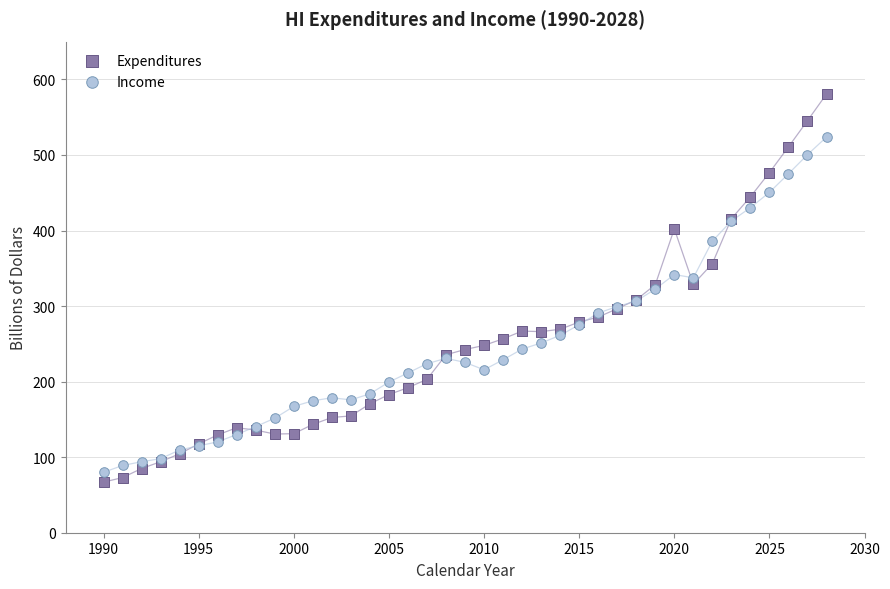

What are all the series names shown in the legend?

Expenditures, Income